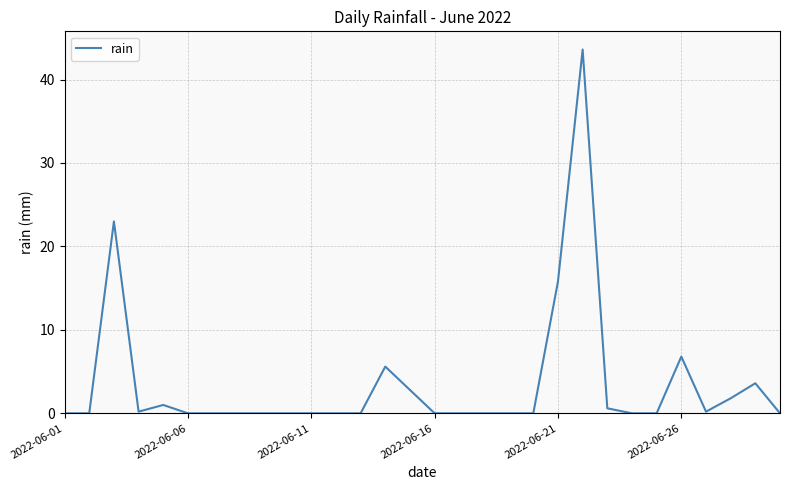

What is the greatest value displayed?

43.6